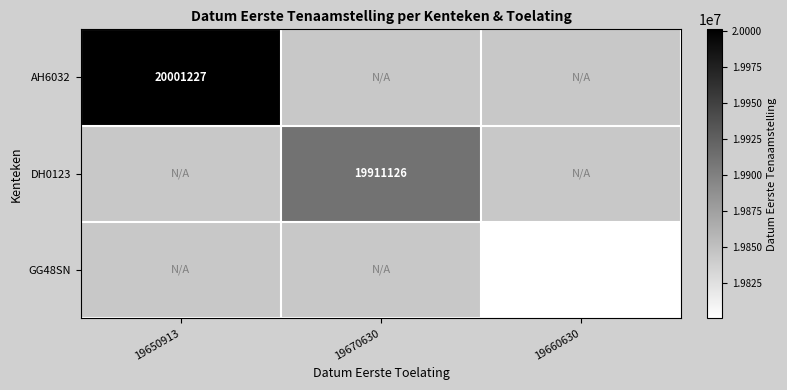

At how many categories does at least one series exceed 19904252?

2